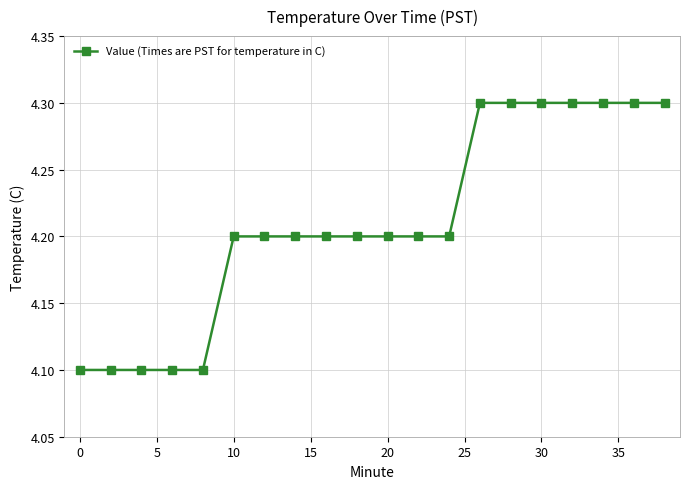

What is the value of the 5th point from the left?

4.1